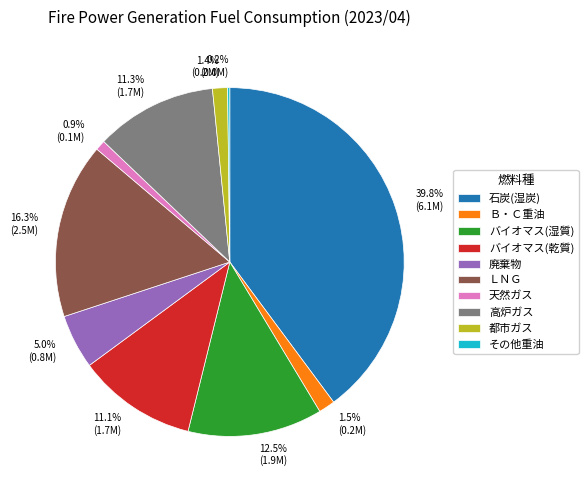

To the nearest percent, what is the difference between the Ｂ・Ｃ重油 and バイオマス(湿質) slice percentages?

11%